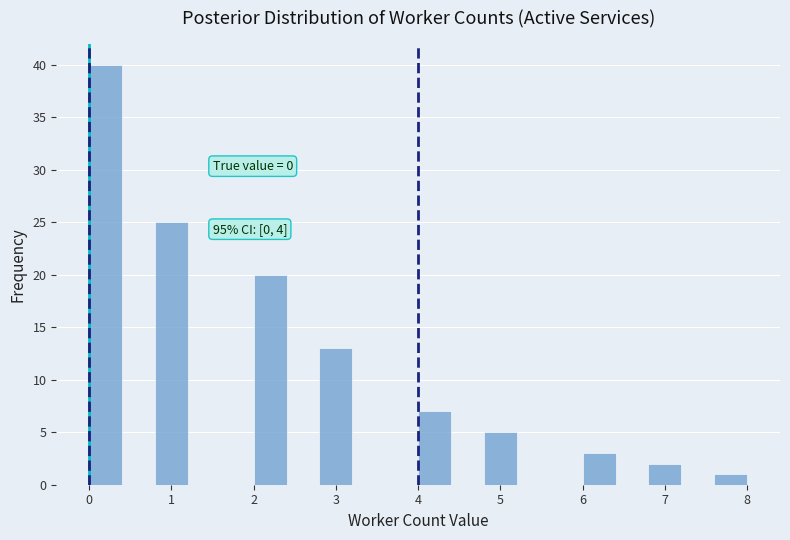

Which range on the x-axis has the tallest bar?

0.0 to 0.4